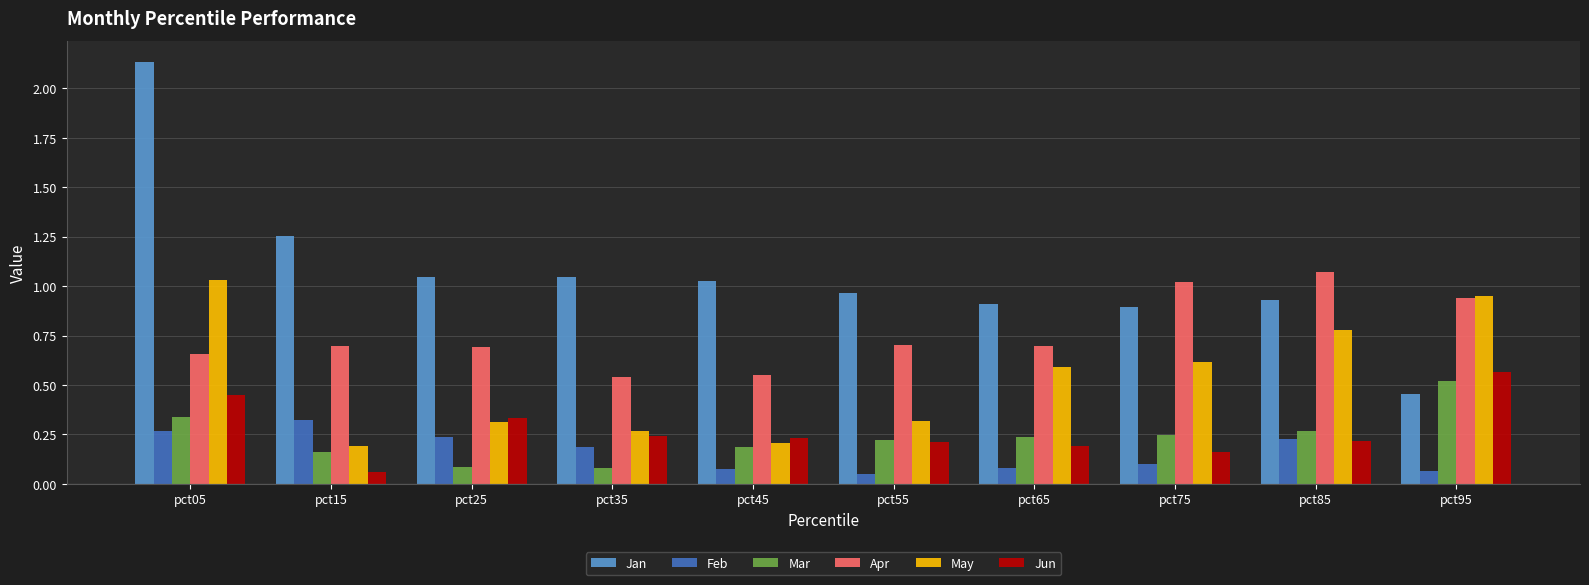

At which label does Jan reach its minimum?

pct95